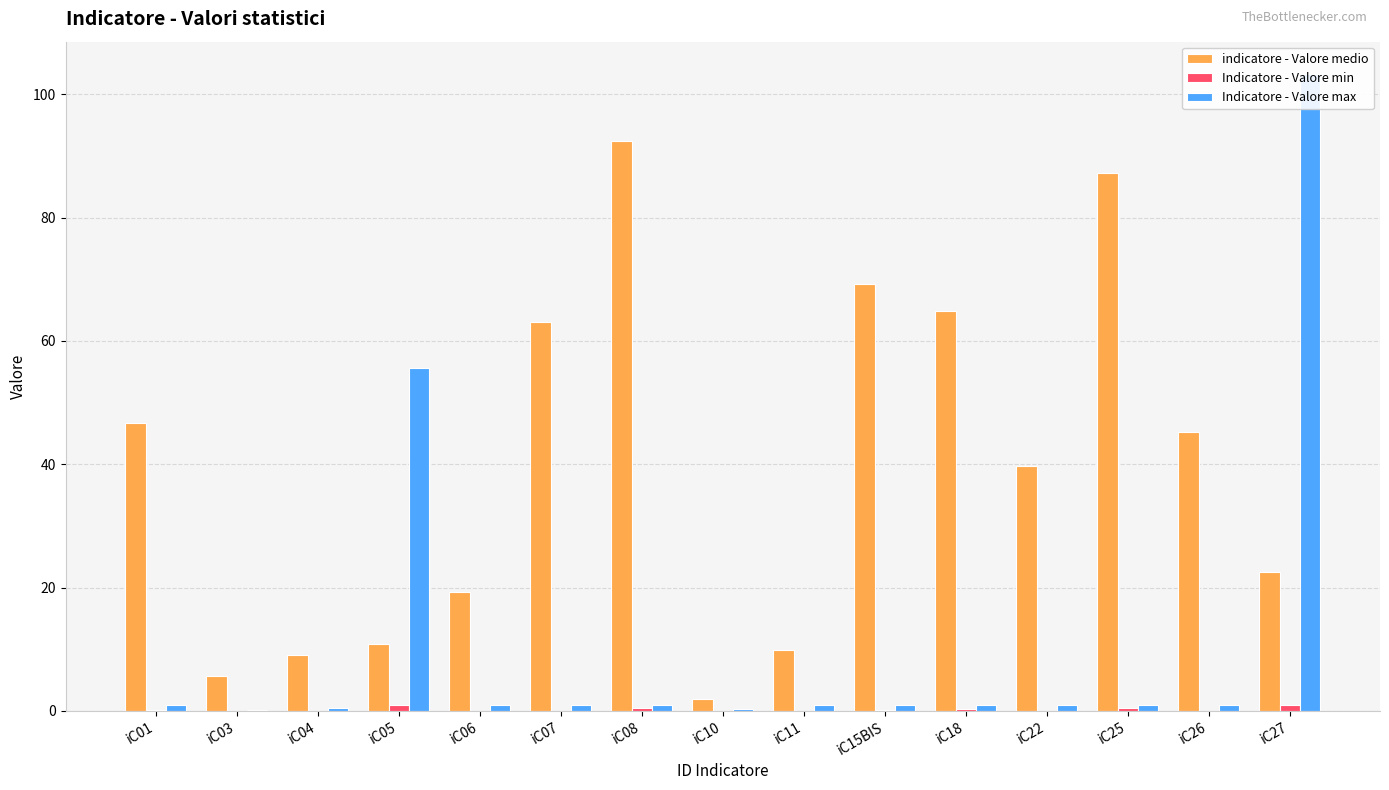

List the series in order of their overall mean, highest first.

indicatore - Valore medio, Indicatore - Valore max, Indicatore - Valore min